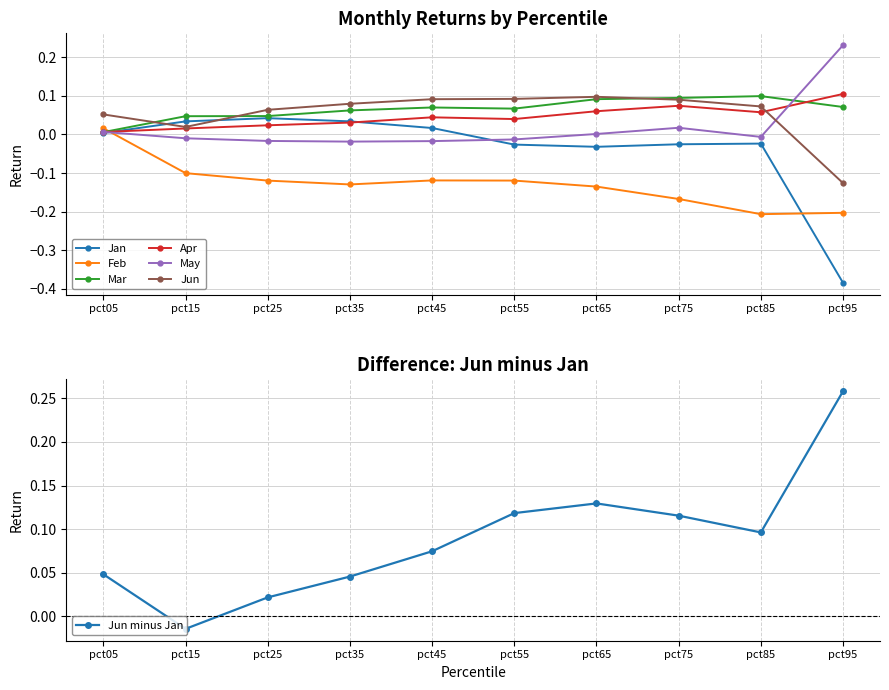

Where does the Jun series first go above 0?

pct05